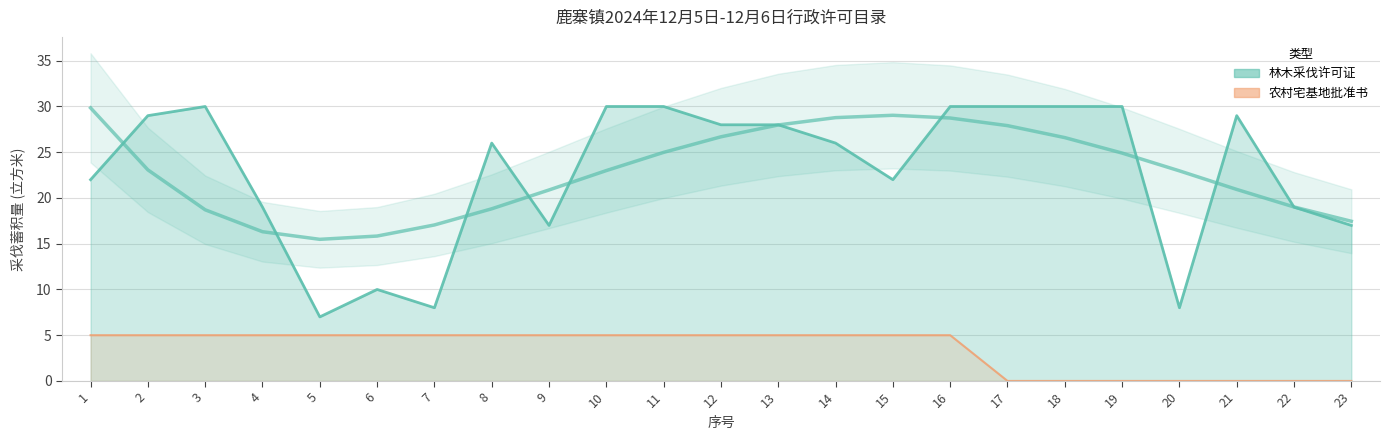

Where does the 林木采伐许可证 series first go above 26?

2